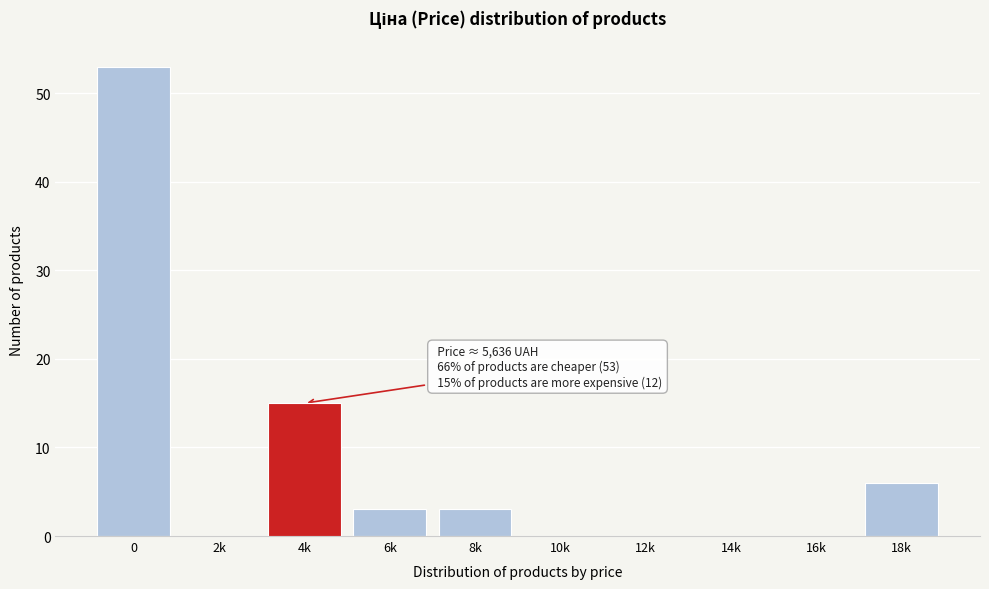

Reading right to left, extract all data points from this chart.

18k=6	16k=0	14k=0	12k=0	10k=0	8k=3	6k=3	4k=15	2k=0	0=53